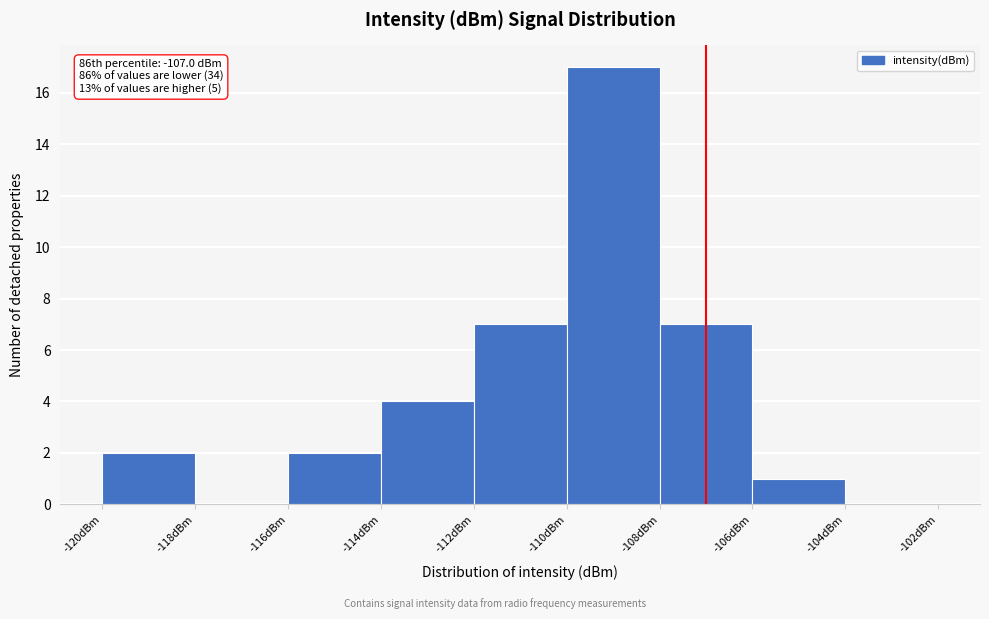

Which range on the x-axis has the tallest bar?

-110 to -108